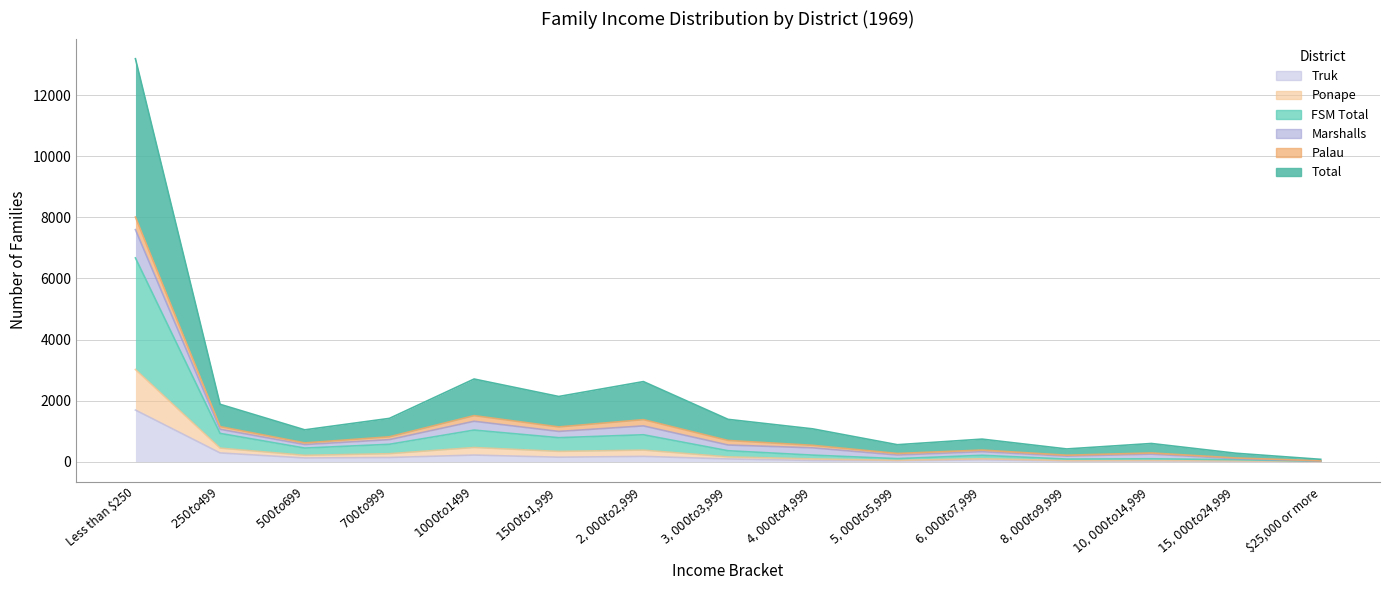

Is it true that FSM Total equals 99 at $5,000 to $5,999?

True